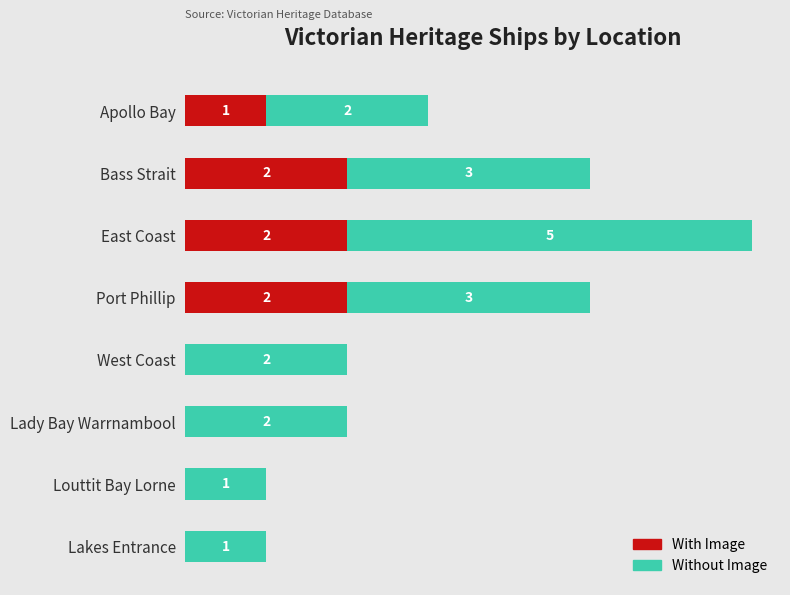

List the labels in order of With Image value, smallest first.

4, 5, 6, 7, 0, 1, 2, 3